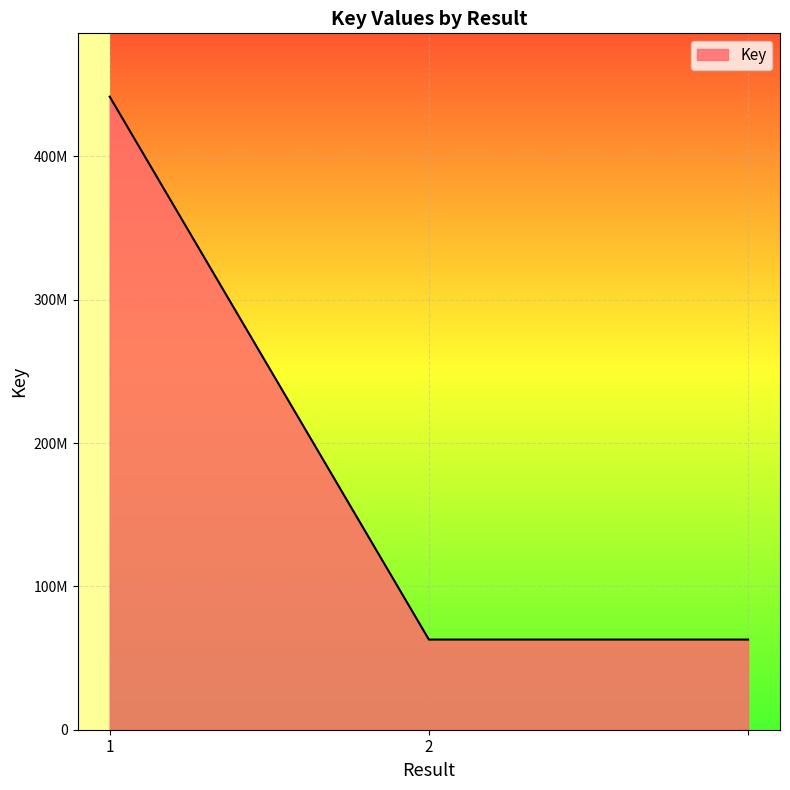

Does the chart display data point markers on the line(s)?

No